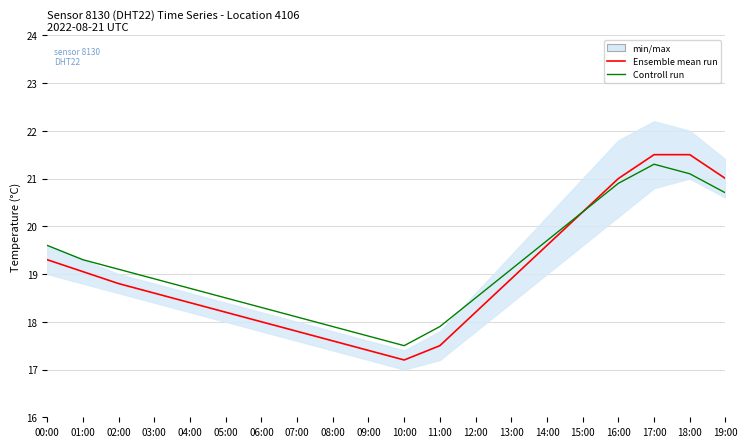

What position from the left is 09:00?

10